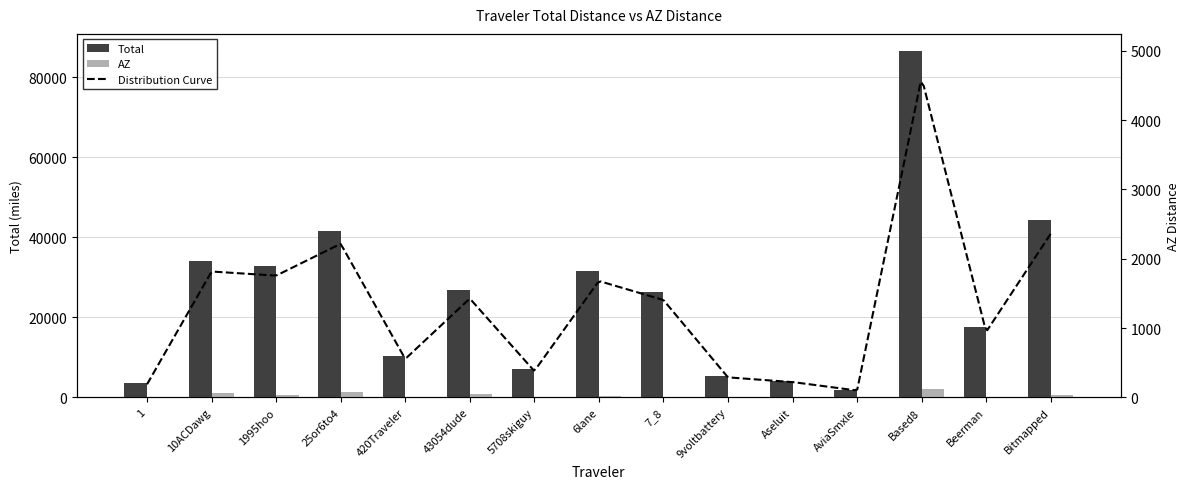

Between 1 and 43054dude, which is larger?

43054dude